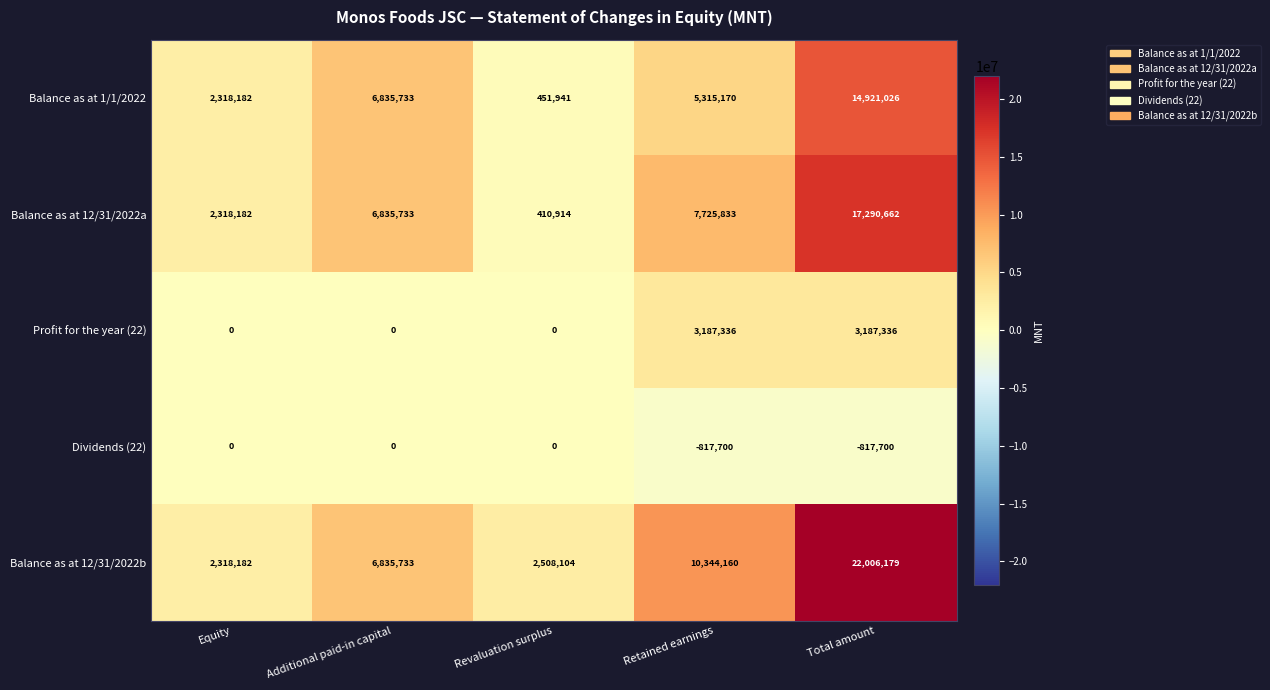

What is the approximate value of Balance as at 1/1/2022 at Additional paid-in capital, to the nearest 10?

6835730